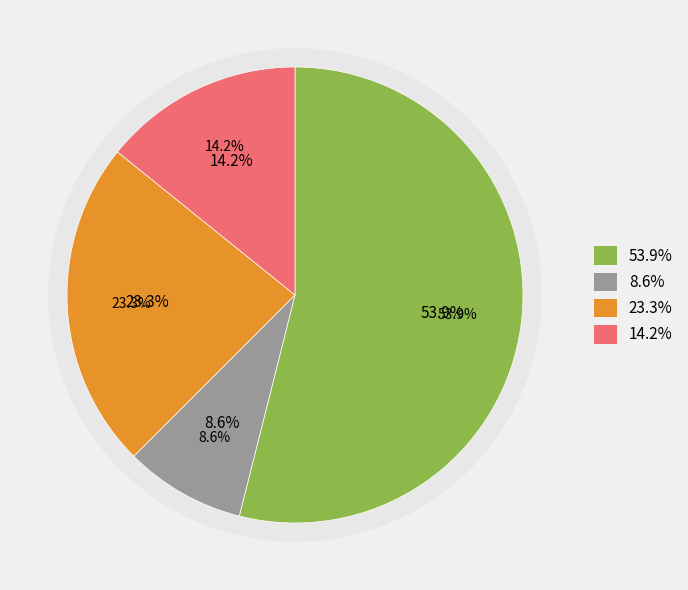

To the nearest percent, what is the difference between the Tucows Domains, Inc. and Network Solutions, LLC slice percentages?

6%